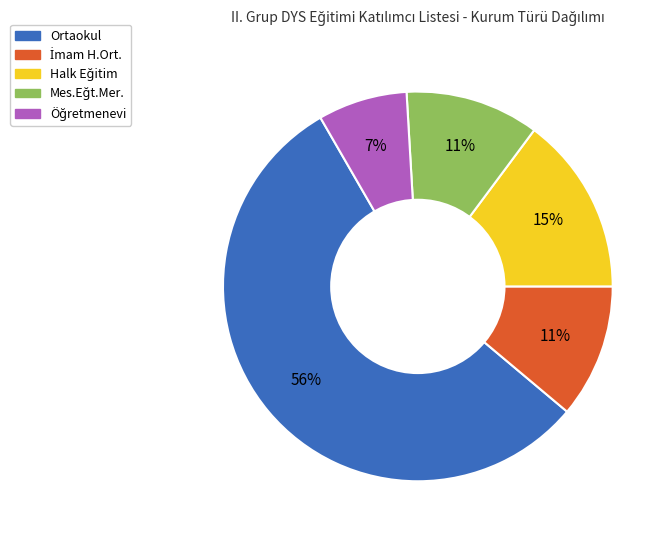

Does Ortaokul account for over 50% of the chart?

Yes